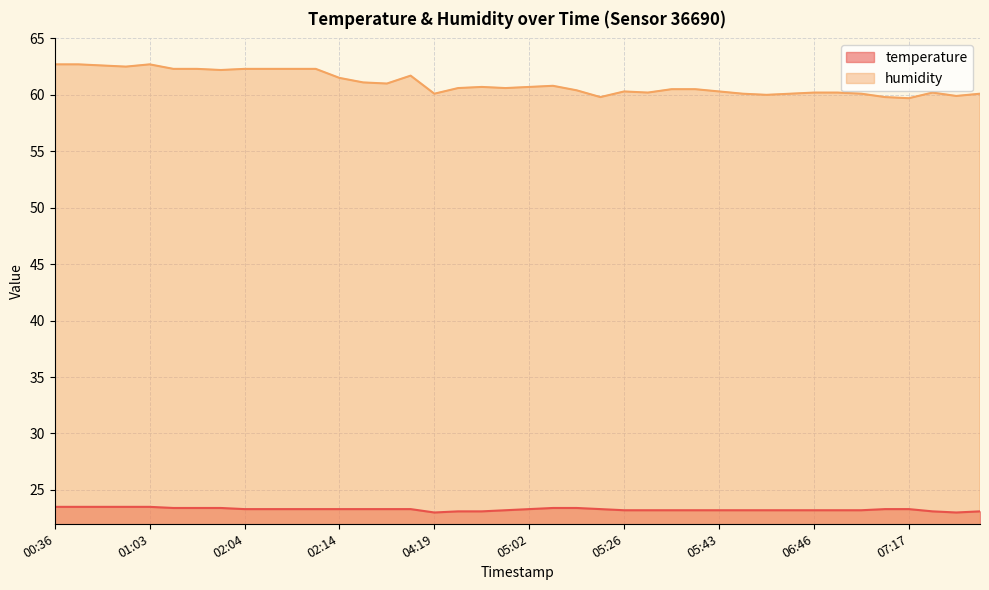

True or false: temperature and humidity cross at least once.

False